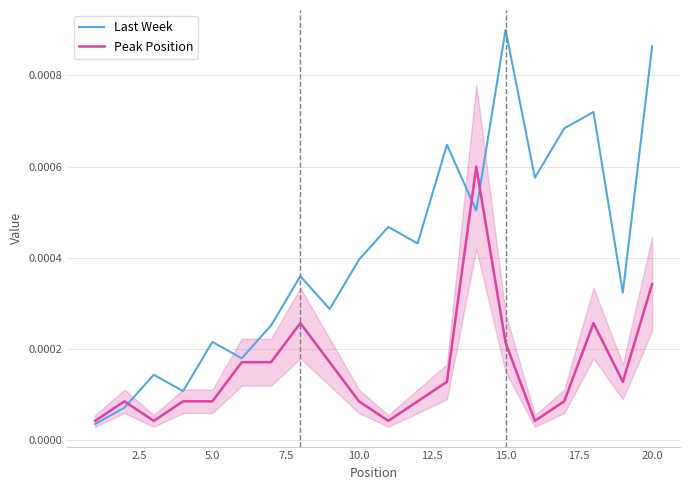

How many lines are shown in the chart?

2